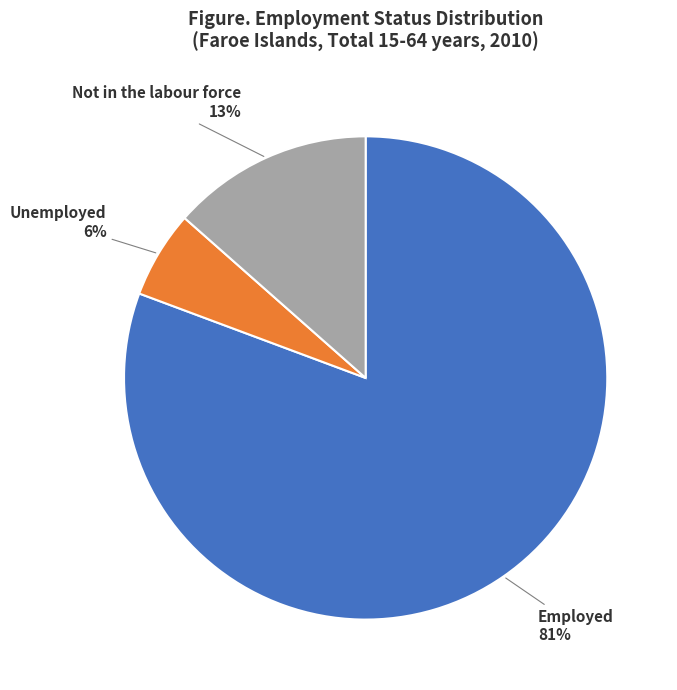

To the nearest percent, what is the difference between the largest and smallest slice percentages?

75%